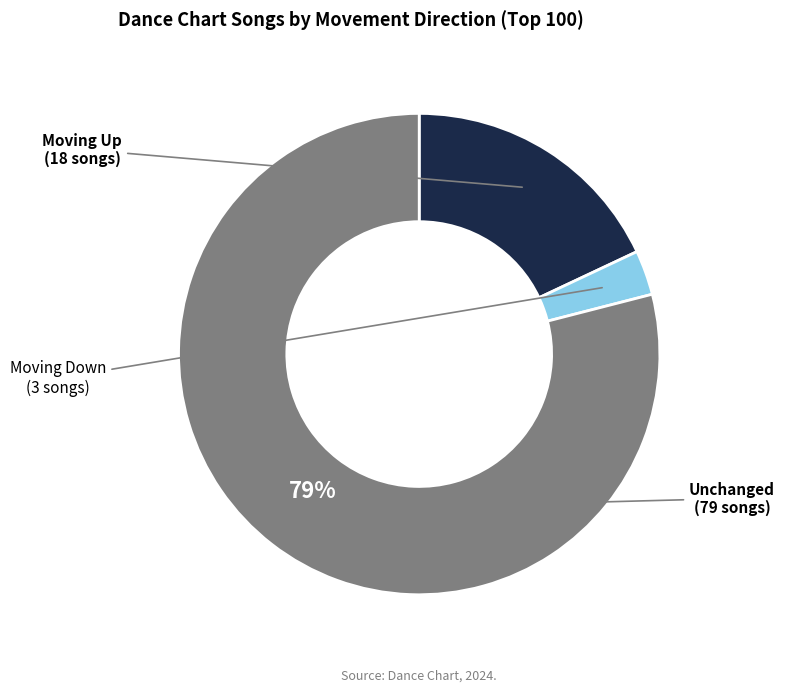

What percentage is the Unchanged slice, to the nearest percent?

79%